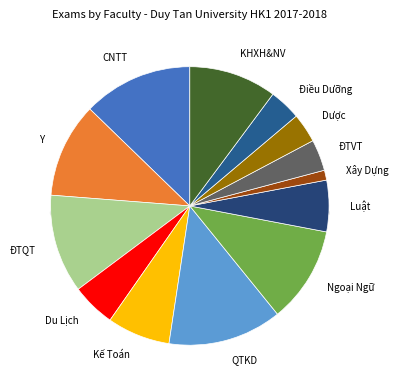

To the nearest percent, what is the difference between the Điều Dưỡng and ĐTQT slice percentages?

8%